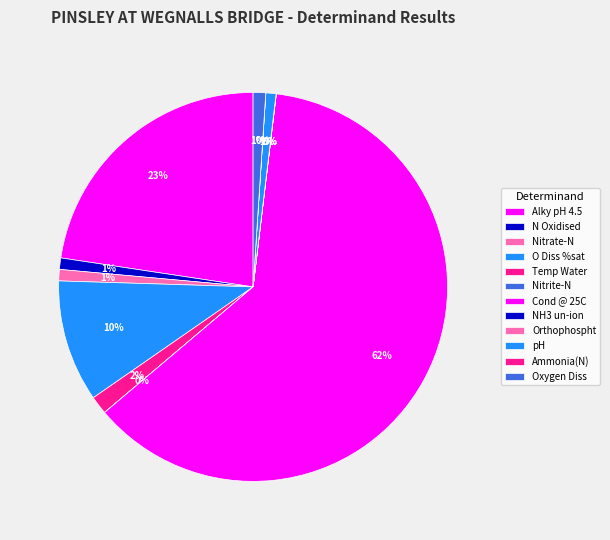

To the nearest percent, what percentage of the pie is O Diss %sat?

10%